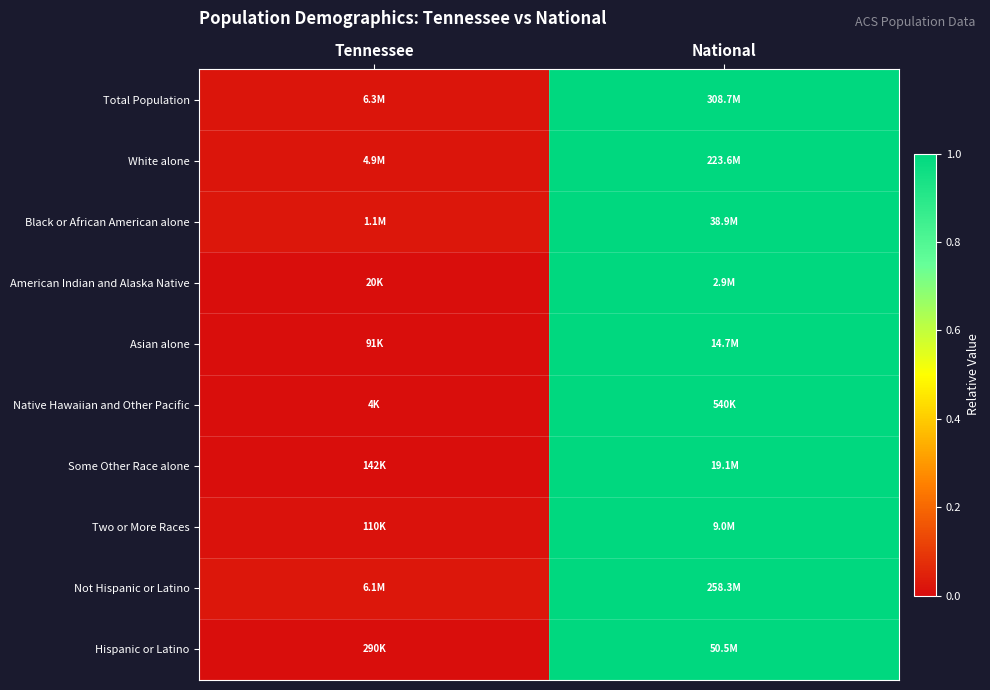

What is the greatest value displayed?

1.0